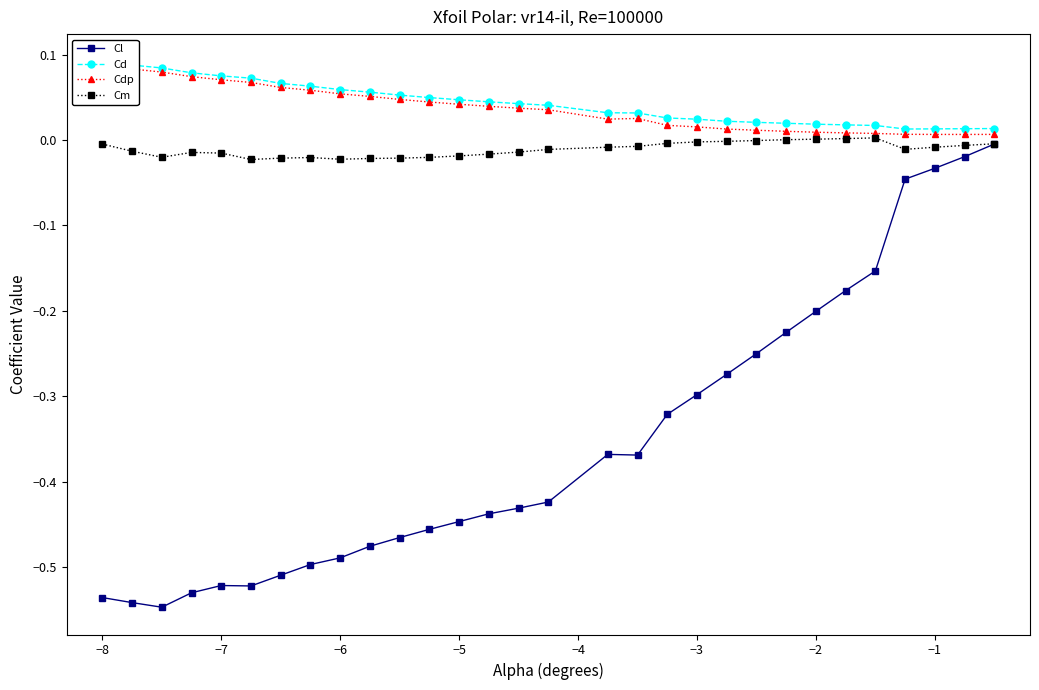

What is the minimum value shown in the chart?

-0.5